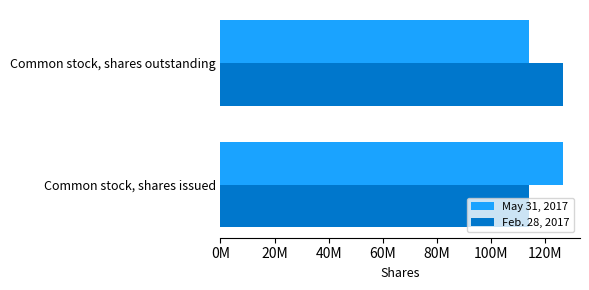

What is the highest value of the Feb. 28, 2017 series?

126608391